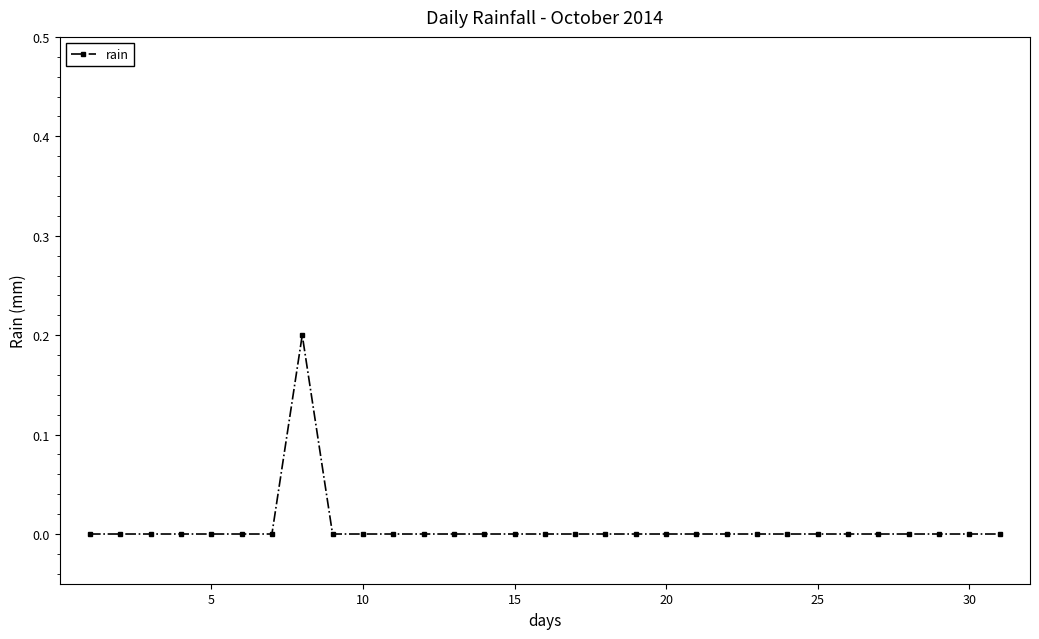

The chart shows a value of 0.0 at 10. True or false?

True